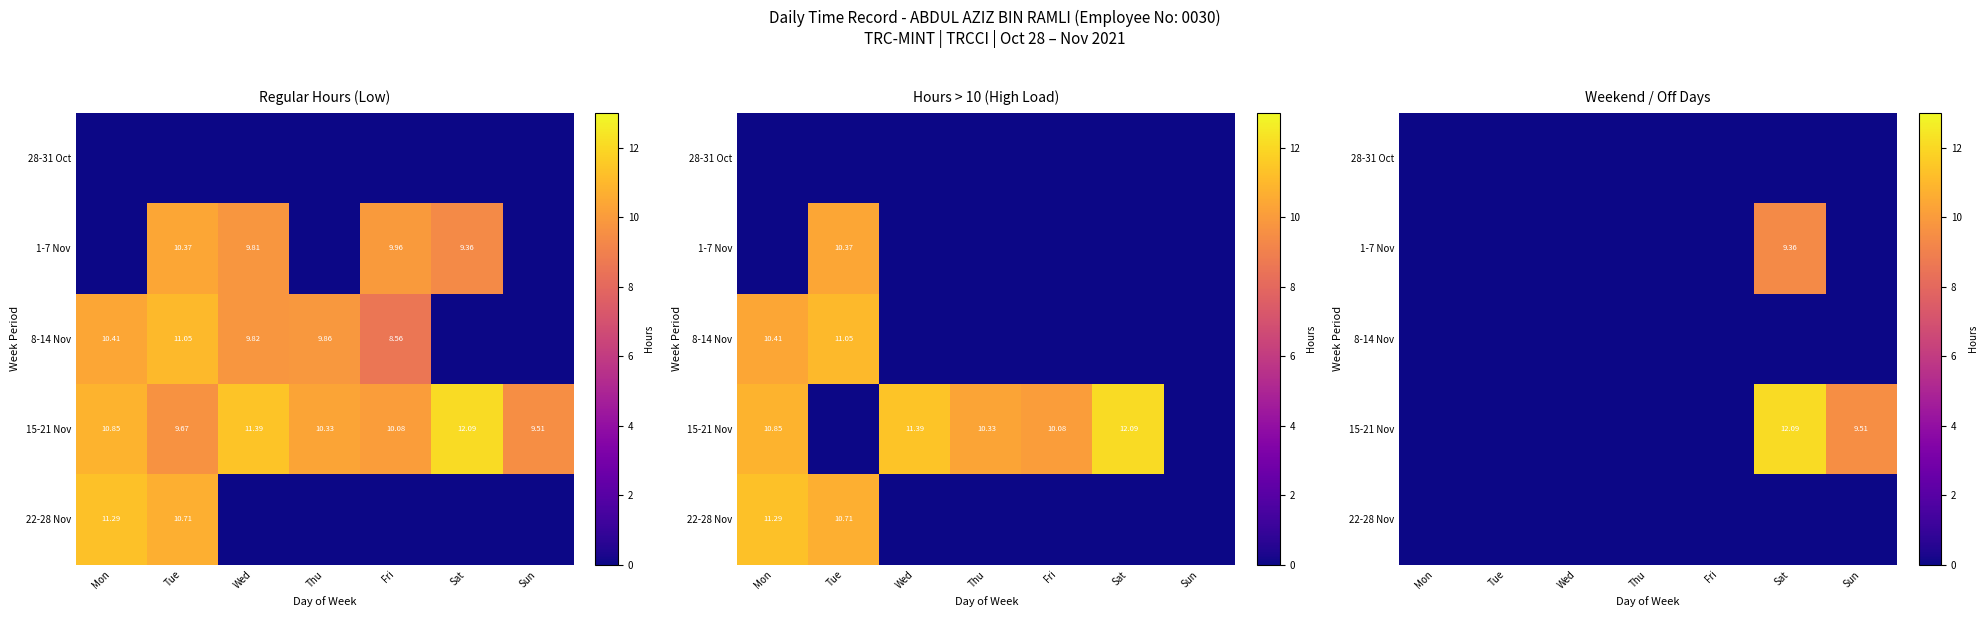

Which has a higher value, Mon or Tue?

Mon